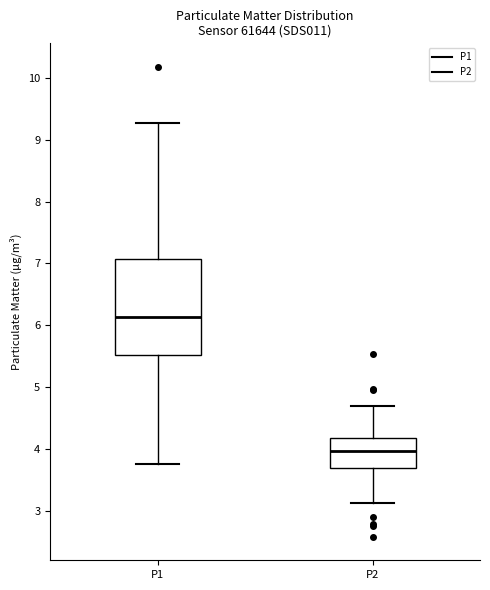

Which box is the tallest, from its lower edge to its upper edge?

P1